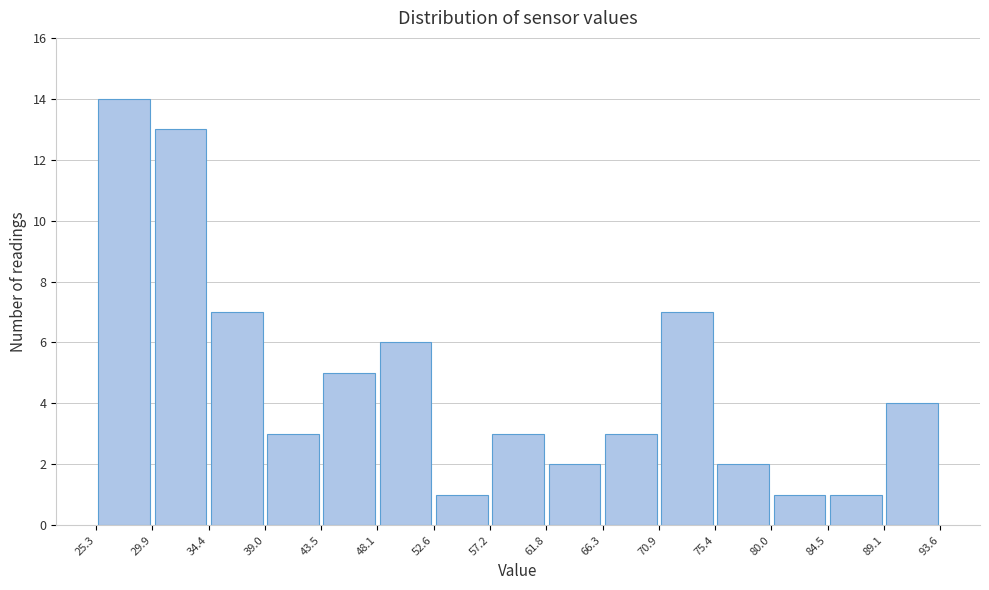

Reading left to right, transcribe this chart: for each bar, give the range it covers on the x-axis and its height. The values are not printed on the chart, so give them approximately, as read against the axis.

25.3 to 29.9: 14
29.9 to 34.4: 13
34.4 to 39.0: 7
39.0 to 43.5: 3
43.5 to 48.1: 5
48.1 to 52.6: 6
52.6 to 57.2: 1
57.2 to 61.8: 3
61.8 to 66.3: 2
66.3 to 70.9: 3
70.9 to 75.4: 7
75.4 to 80.0: 2
80.0 to 84.5: 1
84.5 to 89.1: 1
89.1 to 93.6: 4